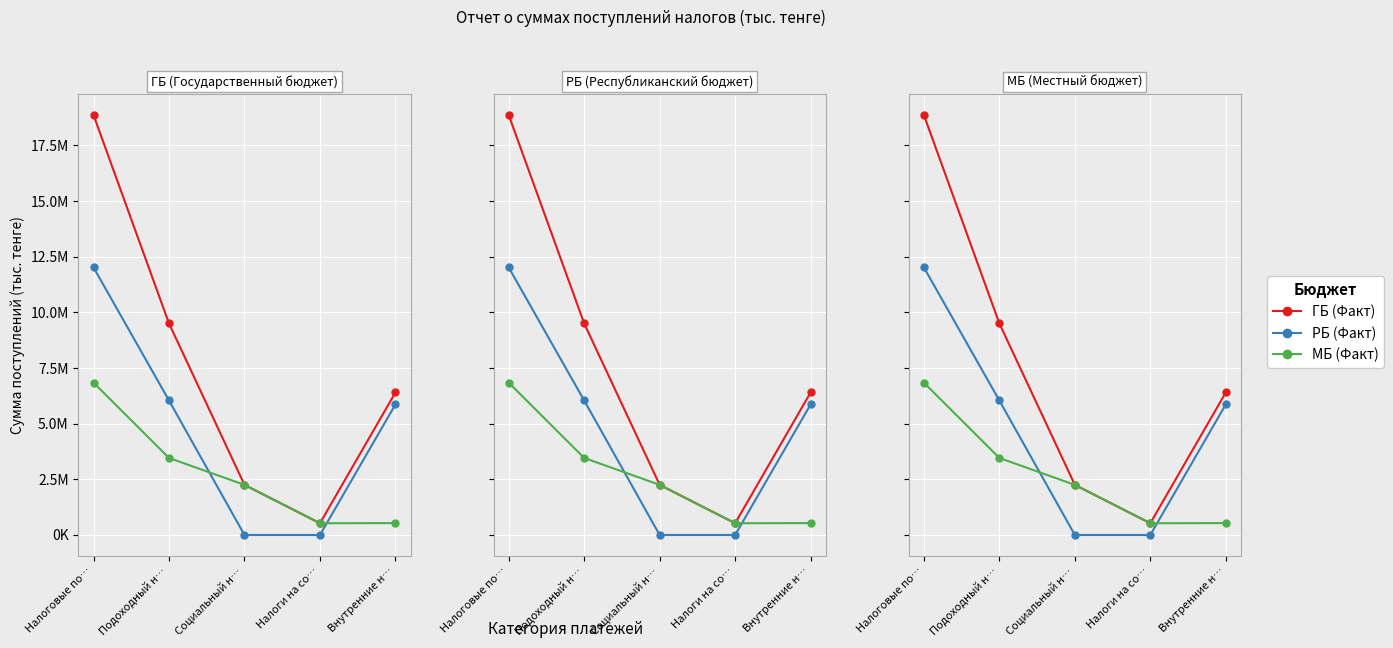

After their last crossing, which series has the higher values: РБ (Факт) or МБ (Факт)?

РБ (Факт)